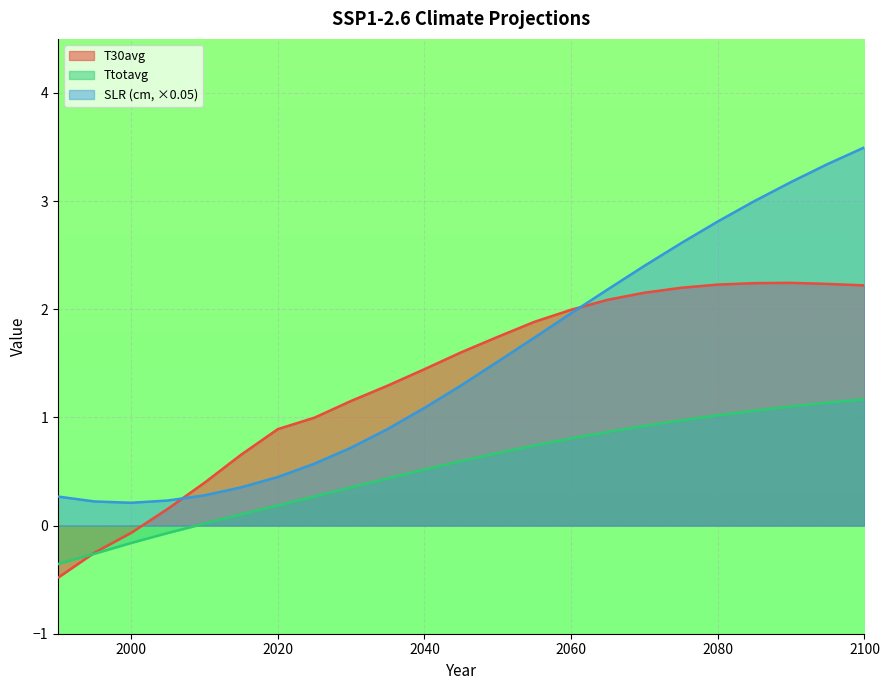

True or false: SLR_cm has more than 0 interior local peaks.

False